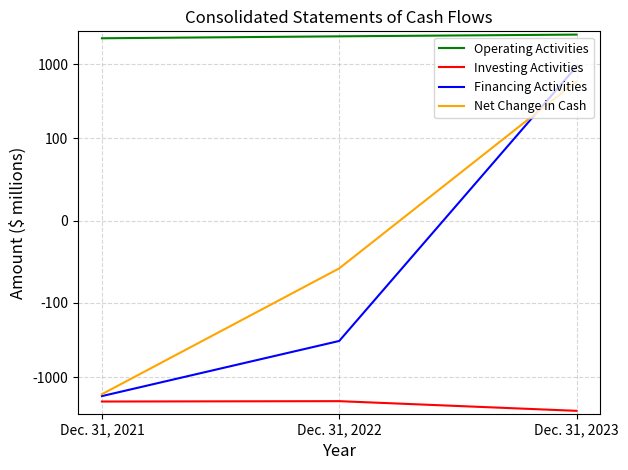

What is the spread (max minus min) of values at Dec. 31, 2021?

4390